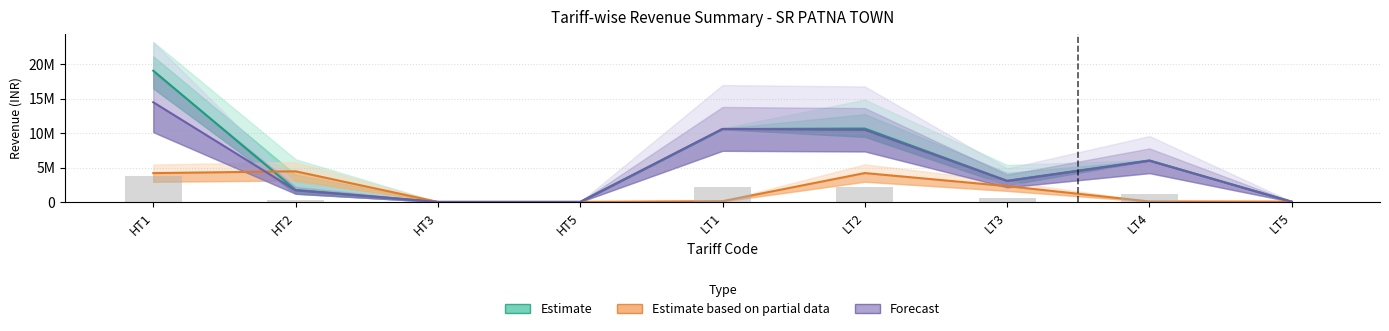

How many values in Current Demand Revenue are above zero?

7